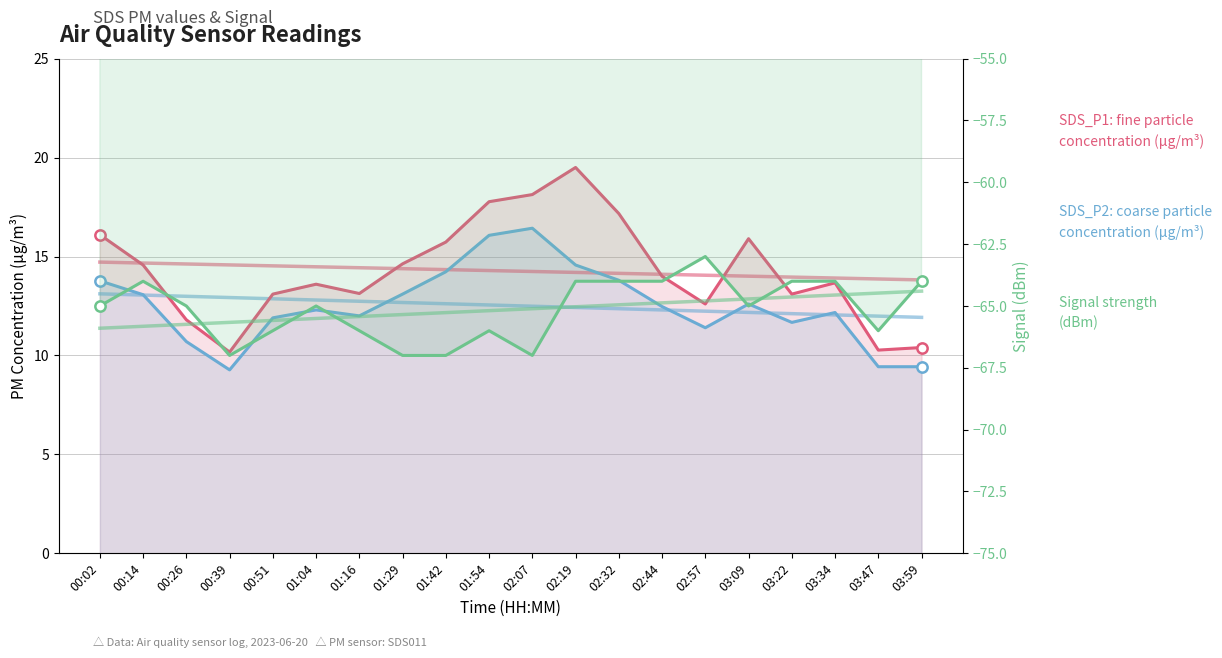

Which series has the widest spread of Y values?

SDS_P1